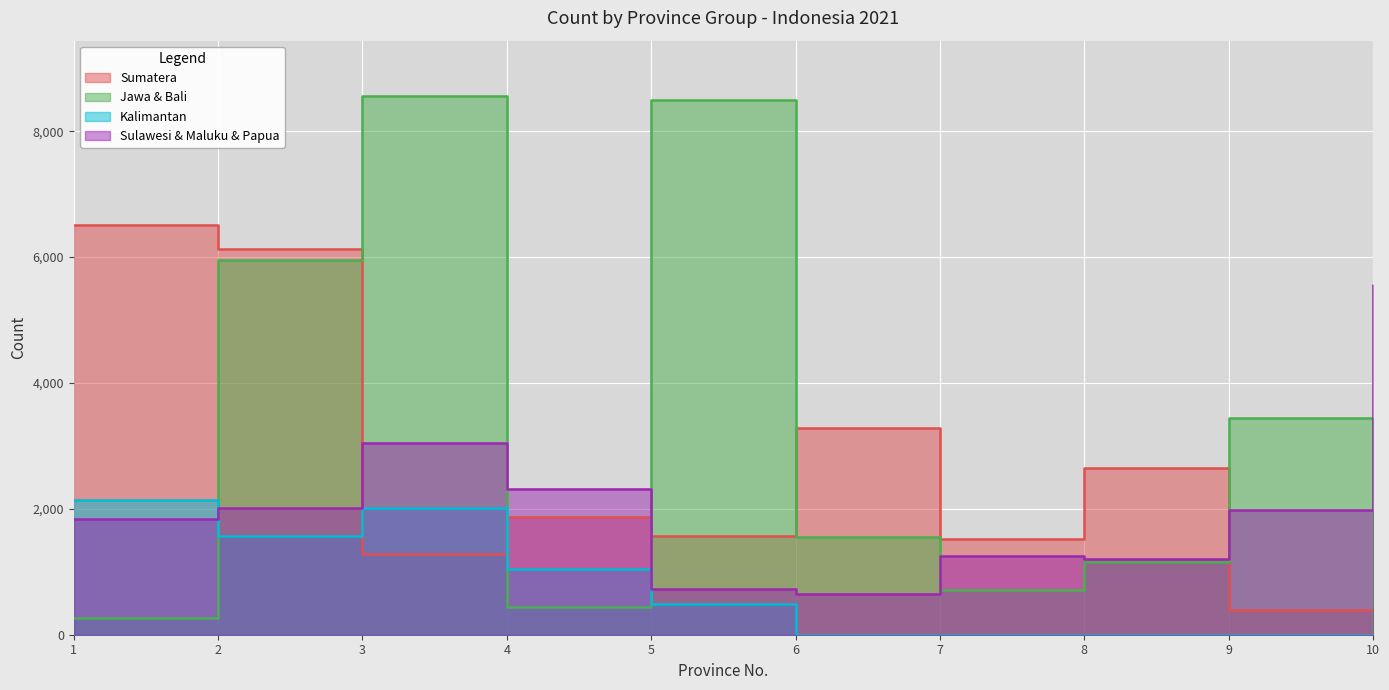

How many distinct data groups are displayed?

4